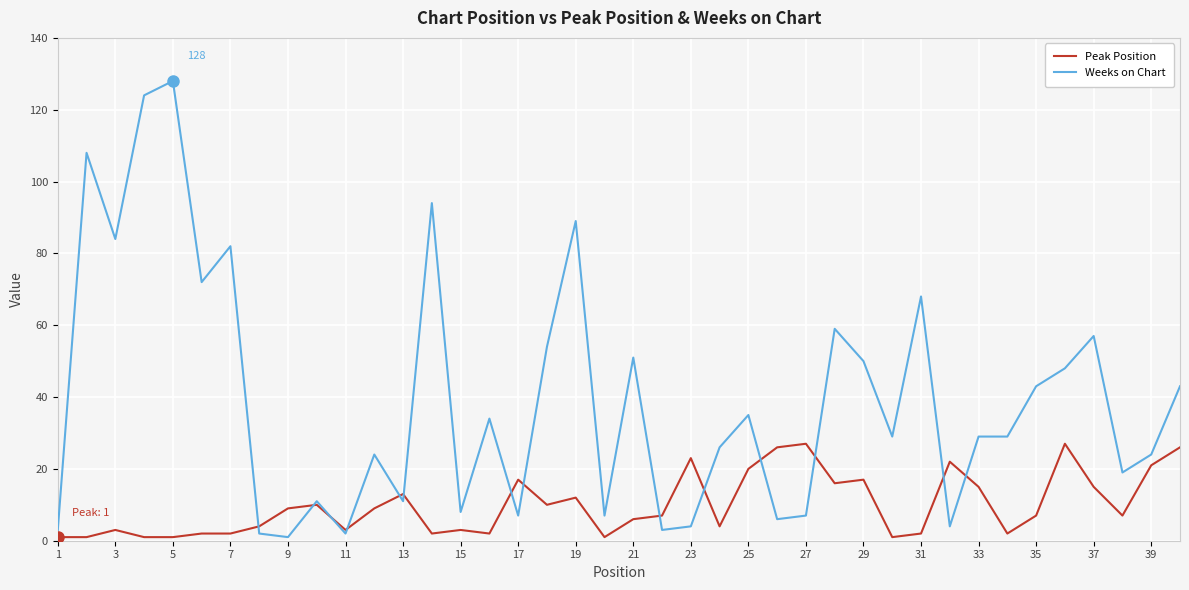

Rank the series by their average value, from highest to lowest.

Weeks on Chart, Peak Position